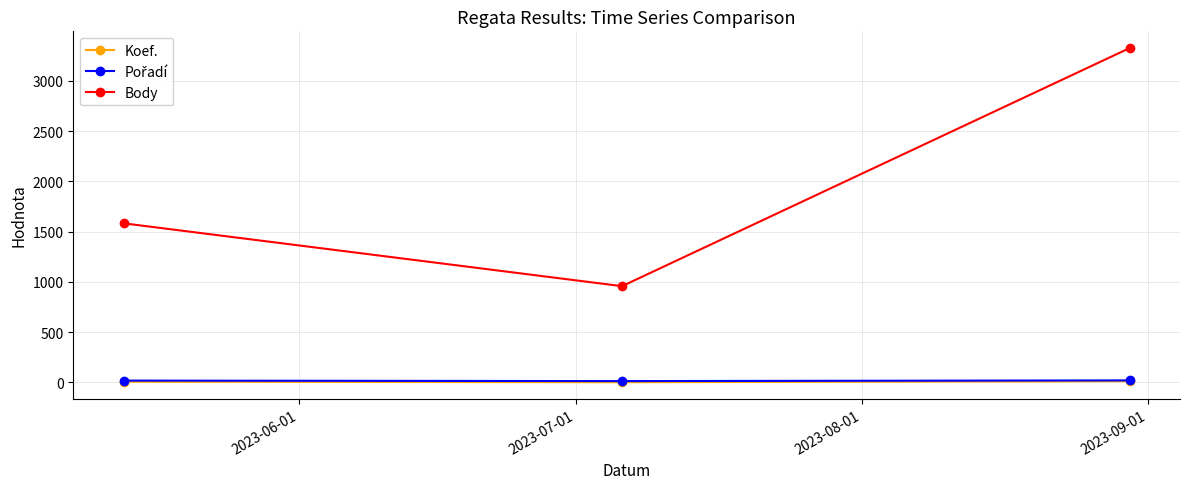

Which series has the largest range (max minus min)?

Body